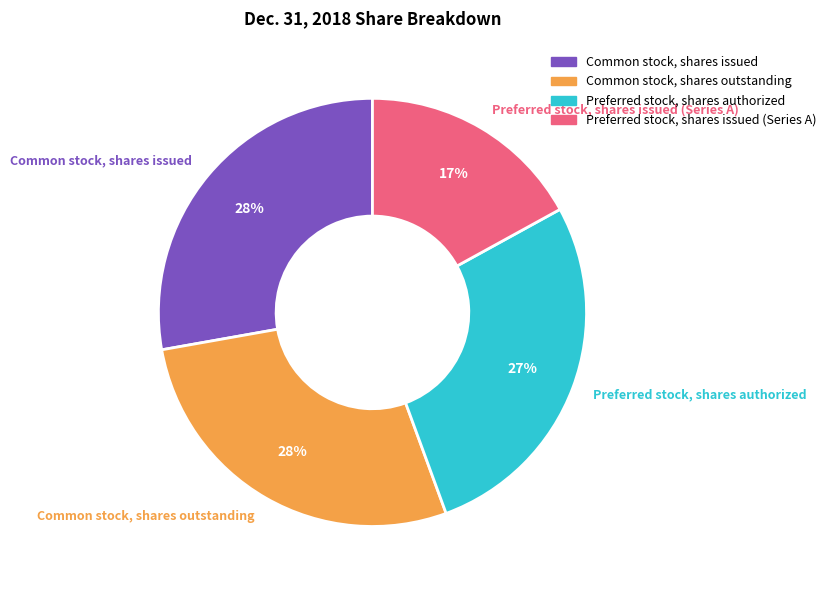

Count the number of slices in the pie.

4